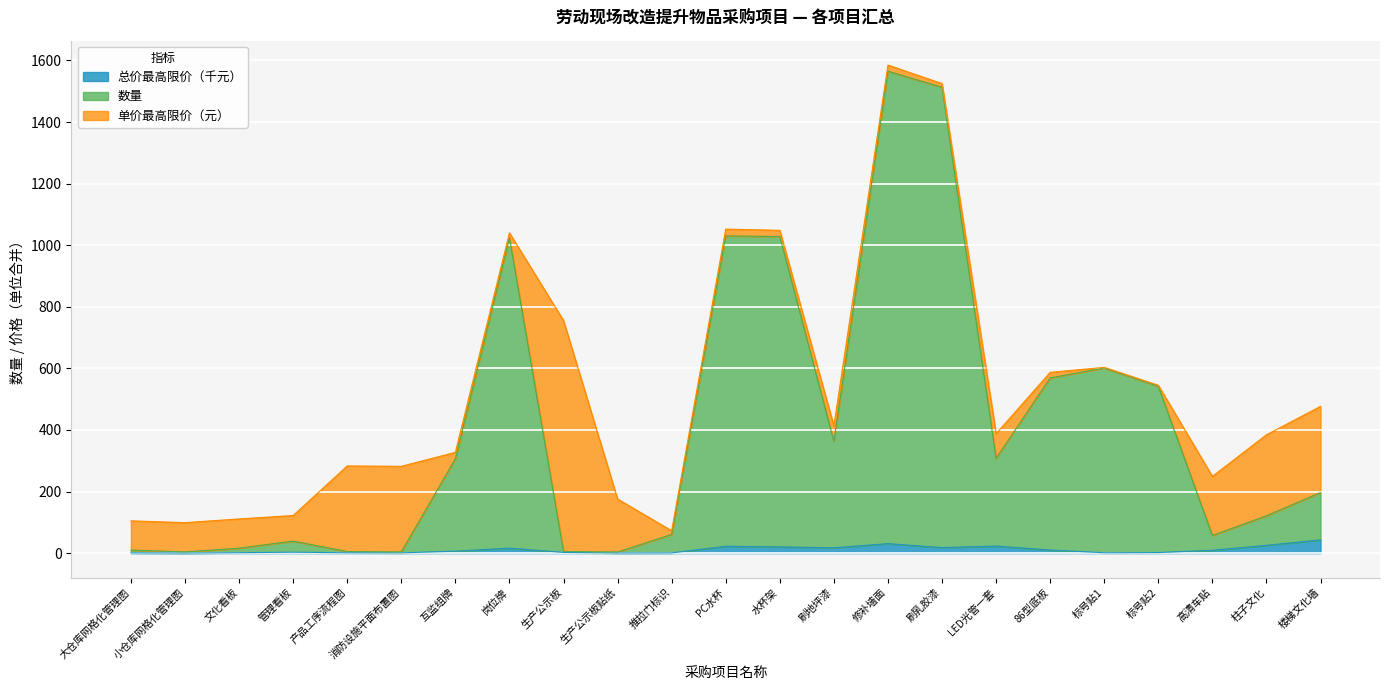

True or false: 总价最高限价（元） and 数量 cross at least once.

False